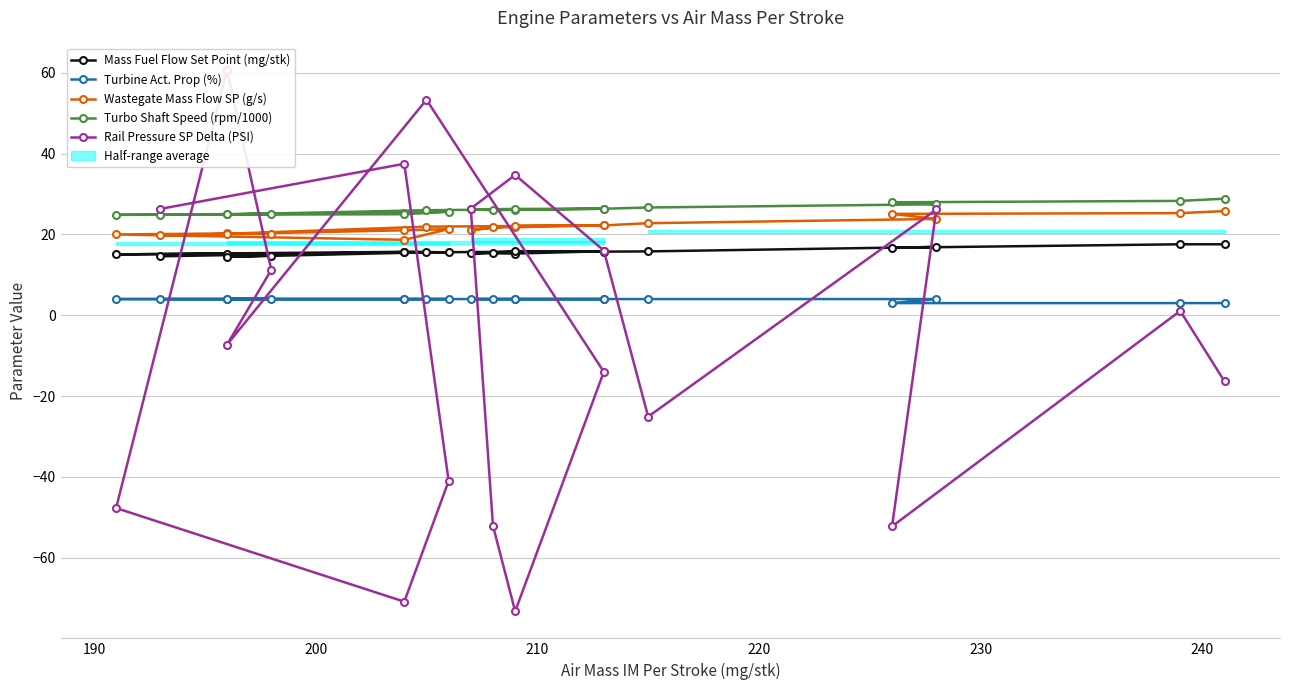

True or false: Mass Fuel Flow Set Point (mg/stk) and Turbine Act. Prop (%) intersect in this chart.

False